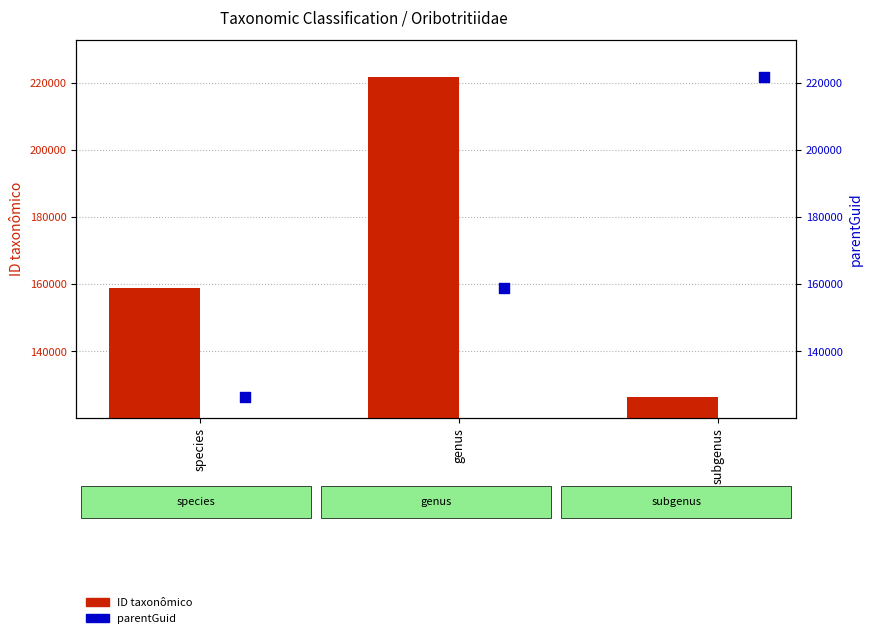

Is the value of ID taxonômico at subgenus greater than the value of parentGuid at genus?

No